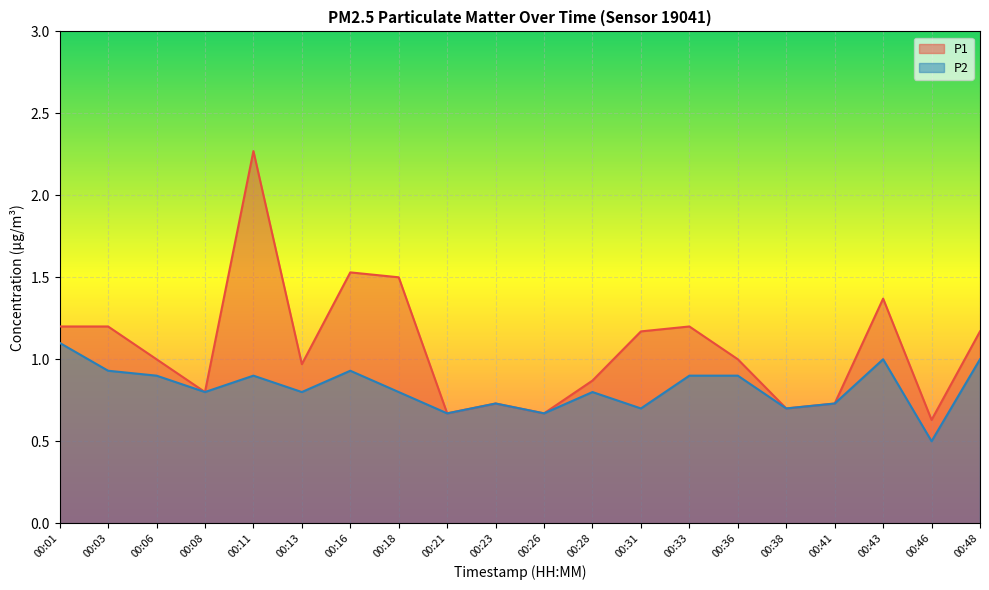

At which category does P2 reach its first local valley?

00:08